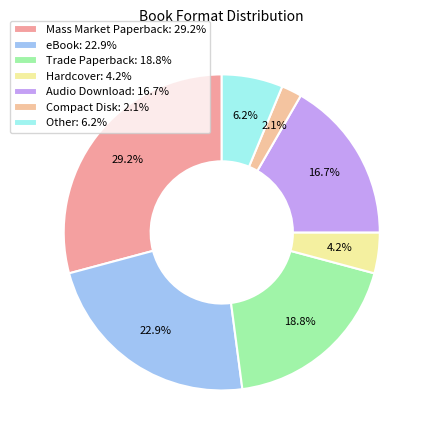

True or false: Mass Market Paperback accounts for 35% of the total.

False